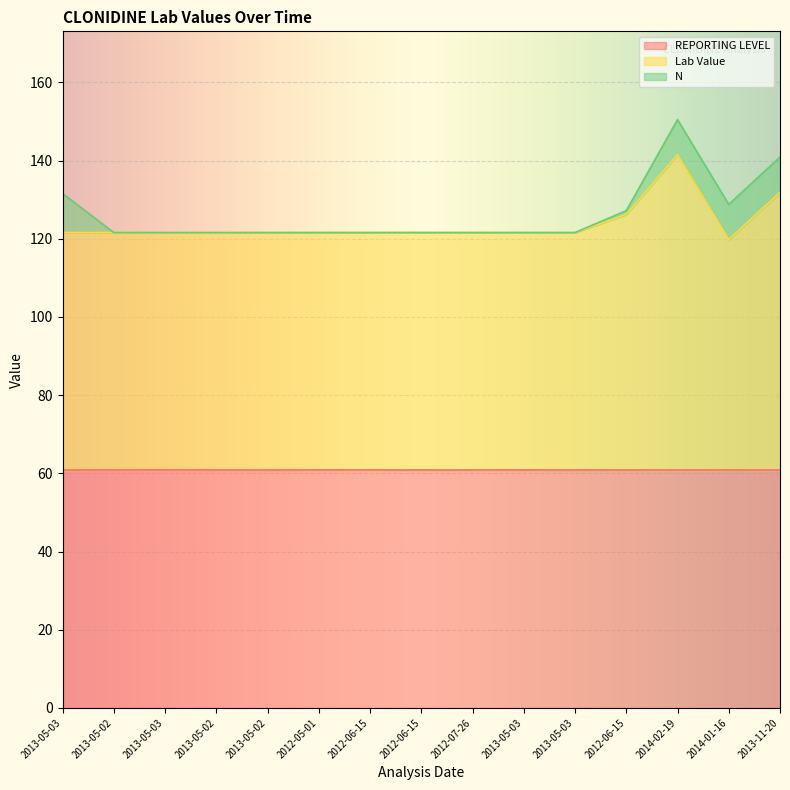

Is the value of N at 2012-06-15 greater than the value of Lab Value at 2013-05-03?

No